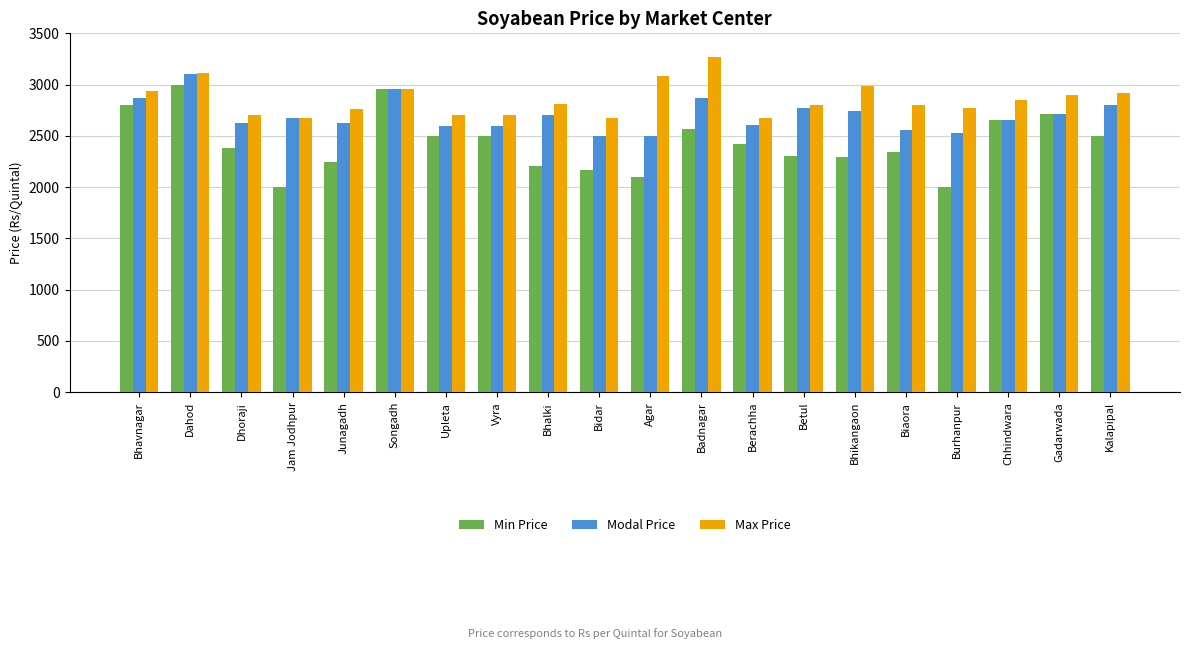

What is the value of the Max Price bar at the 20th from the left?

2920